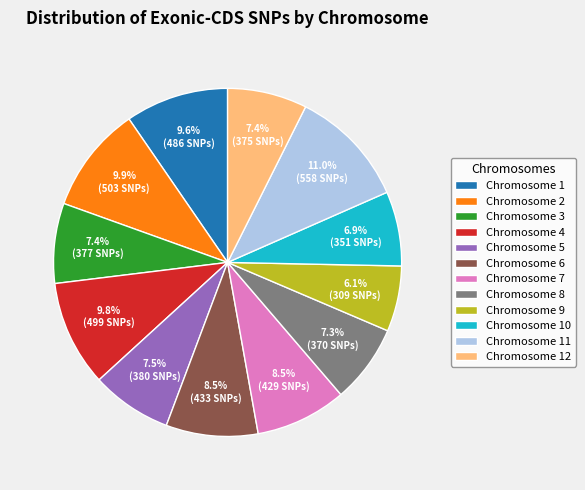

To the nearest percent, what portion does Chromosome 2 represent?

10%